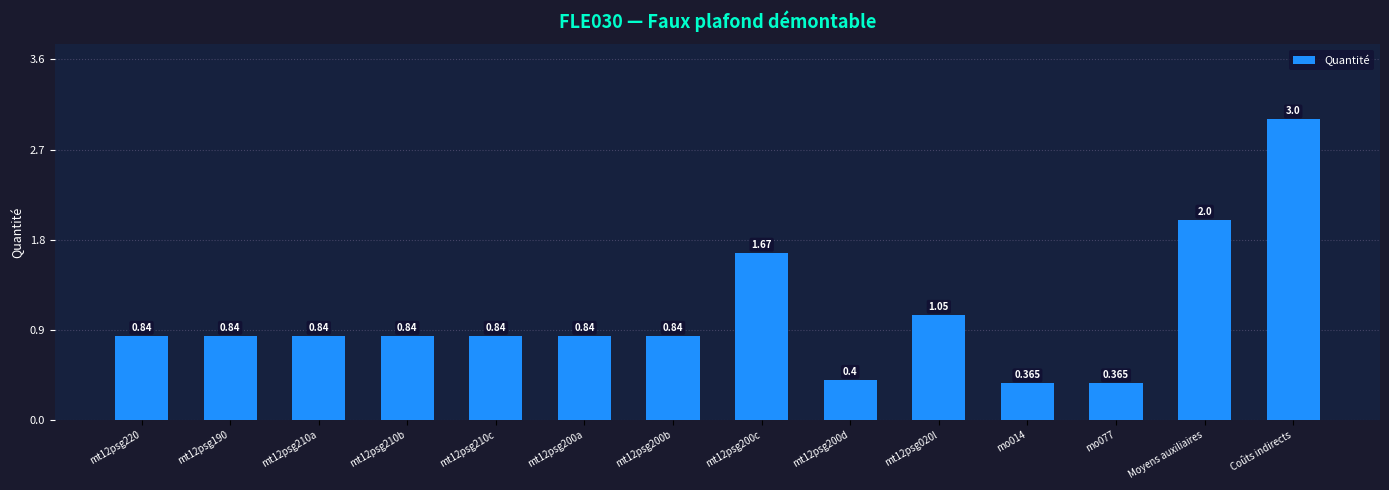

Does the chart contain stacked bars?

No